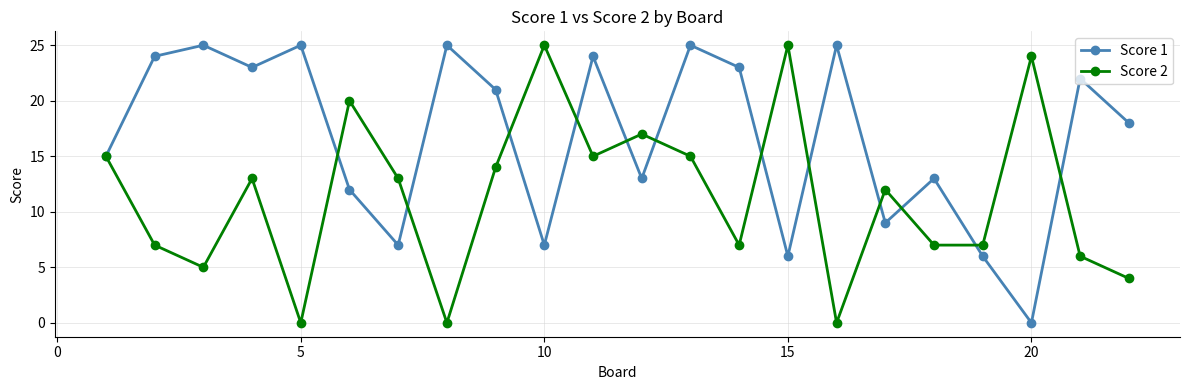

In Score 1, how many points are lower than both neighbors (excluding endpoints)?

7